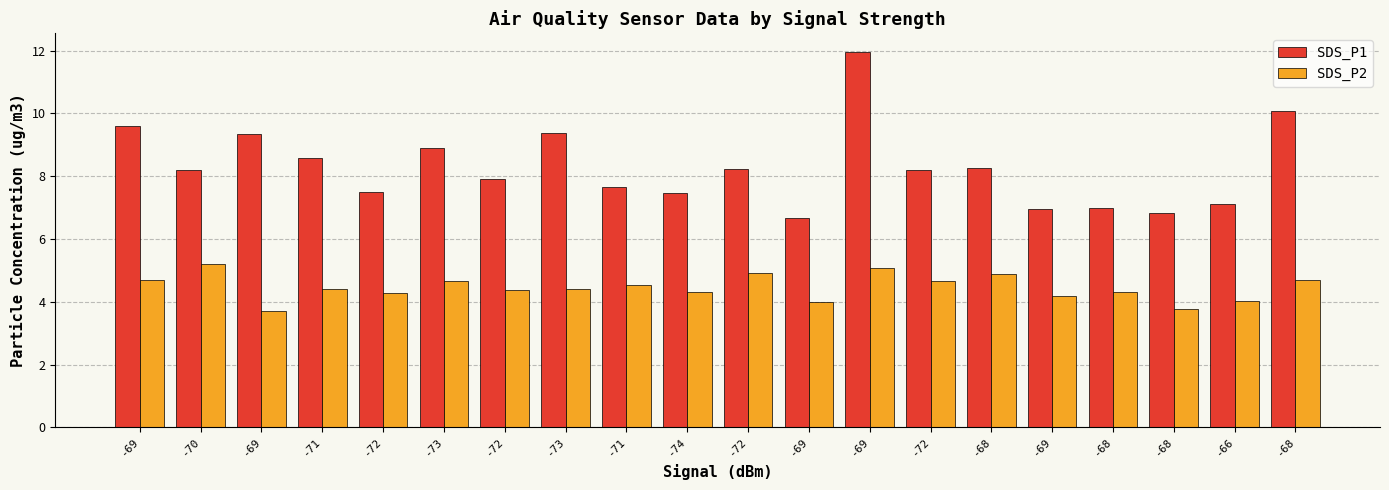

Reading left to right, list all the values displayed in this chart.

SDS_P1: 9.6	8.2	9.3	8.6	7.5	8.9	7.9	9.4	7.7	7.5	8.2	6.7	11.9	8.2	8.2	7.0	7.0	6.8	7.1	10.1
SDS_P2: 4.7	5.2	3.7	4.4	4.3	4.7	4.4	4.4	4.5	4.3	4.9	4.0	5.1	4.7	4.9	4.2	4.3	3.8	4.0	4.7